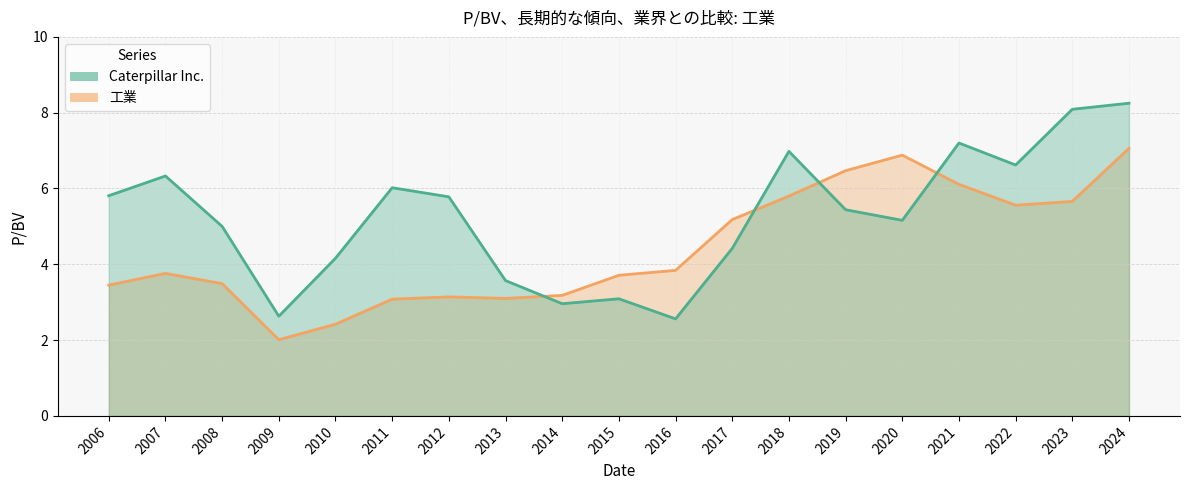

What is the value of the Caterpillar Inc. point at the 11th from the left?

2.6